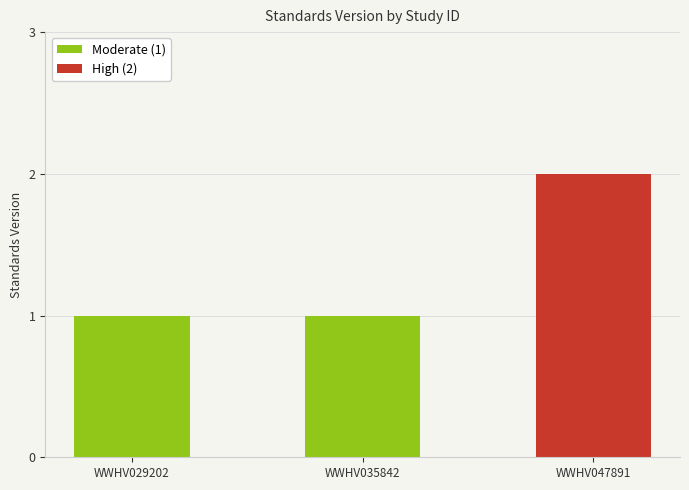

The value at WWHV047891 is 2. True or false?

True